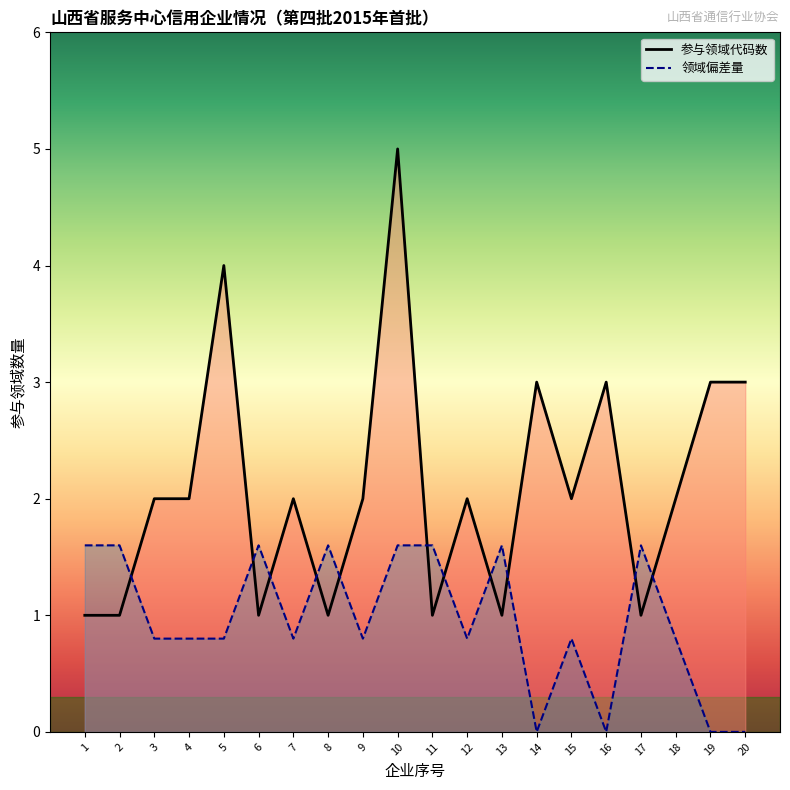

At which label is the value closest to 3?

14